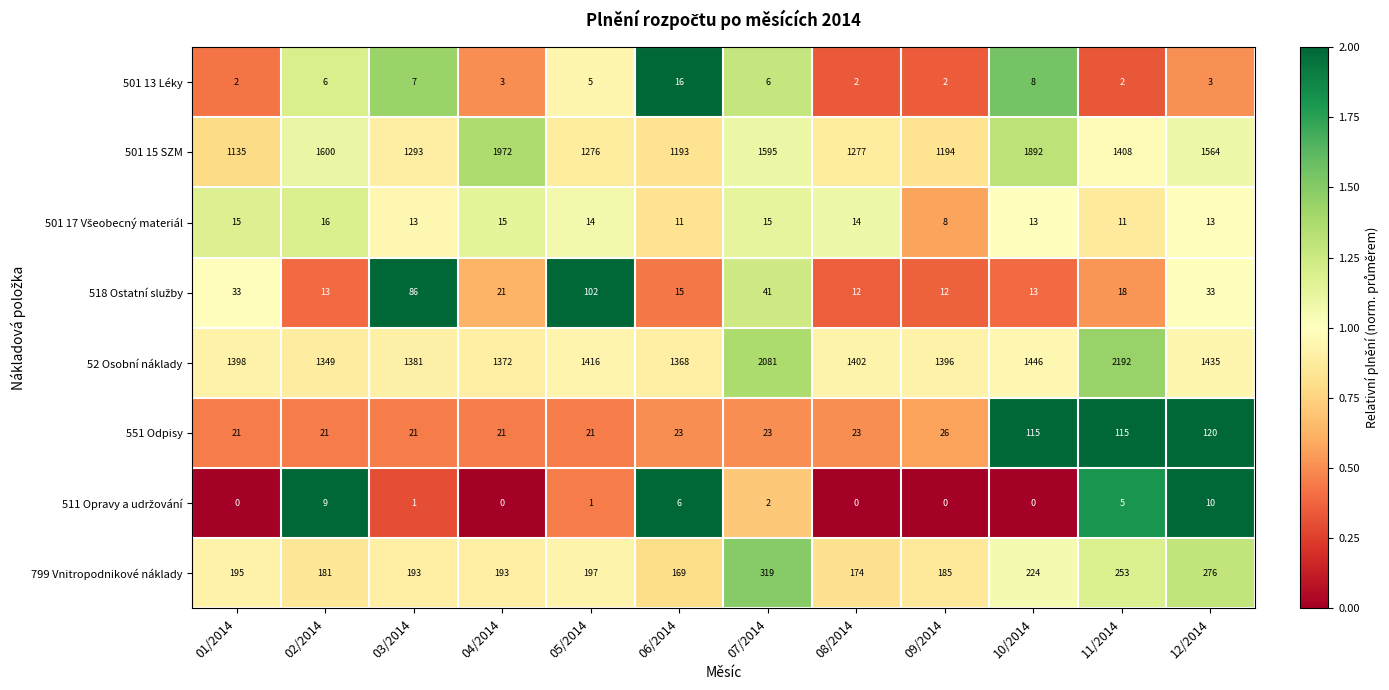

What is the greatest value displayed?

2192